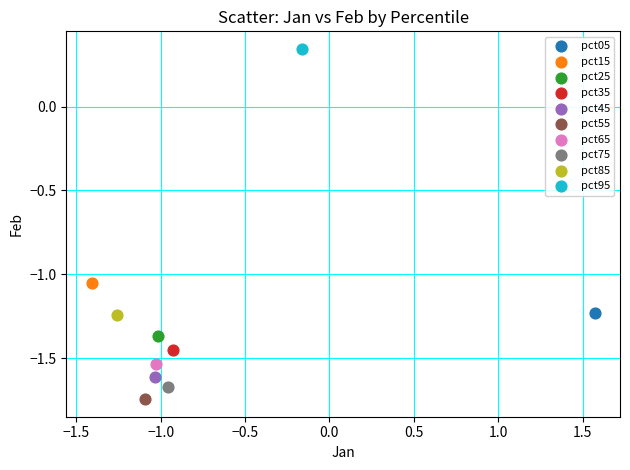

What are all the series names shown in the legend?

pct05, pct15, pct25, pct35, pct45, pct55, pct65, pct75, pct85, pct95